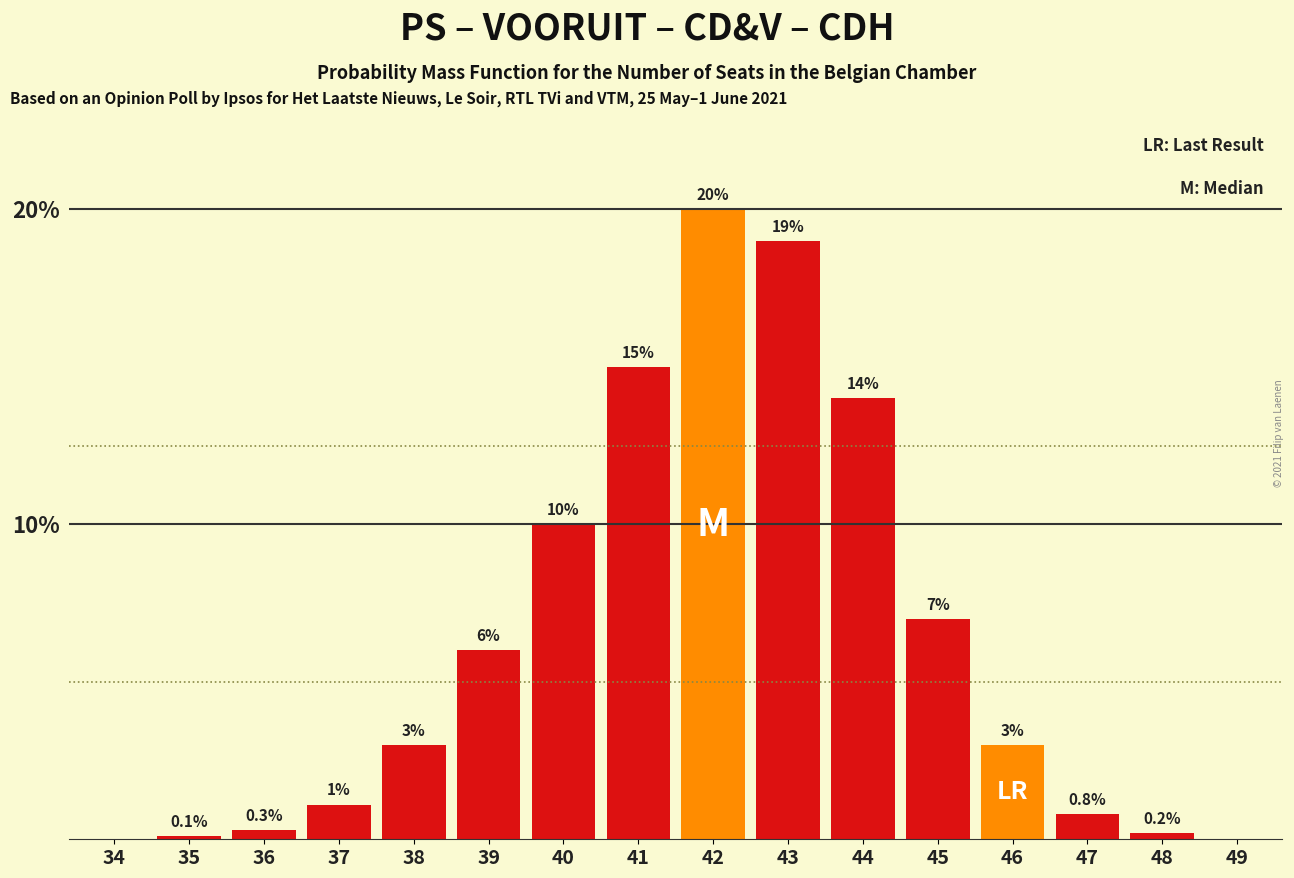

Reading right to left, transcribe all the data shown in this chart.

49=0.0	48=0.2	47=0.8	46=3.0	45=7.0	44=14.0	43=19.0	42=20.0	41=15.0	40=10.0	39=6.0	38=3.0	37=1.1	36=0.3	35=0.1	34=0.0